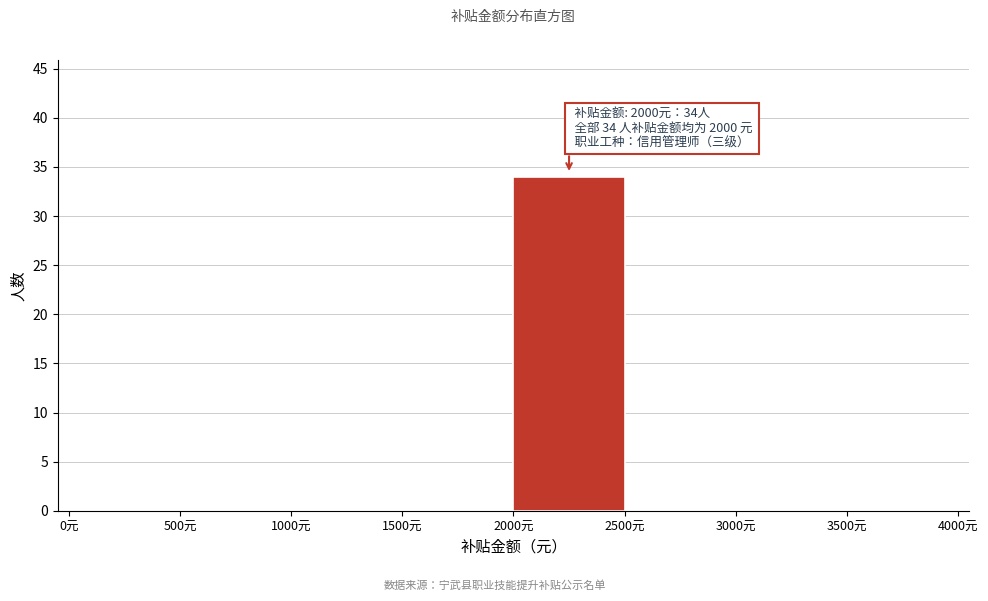

Over which range of the x-axis is the bar tallest?

2000 to 2500